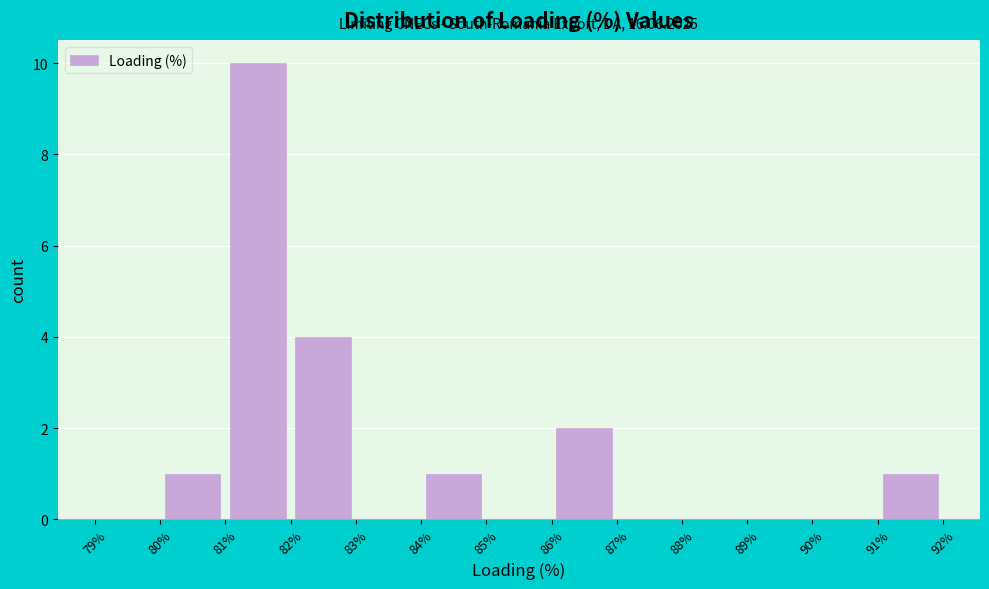

Over which range of the x-axis is the bar tallest?

81% to 82%